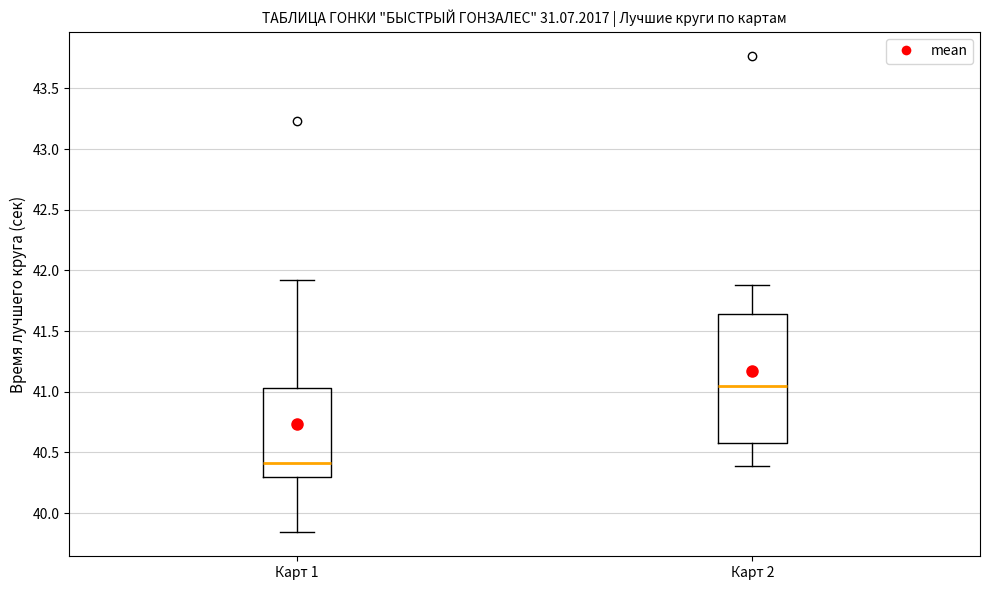

Which box's median line is the highest?

Карт 2